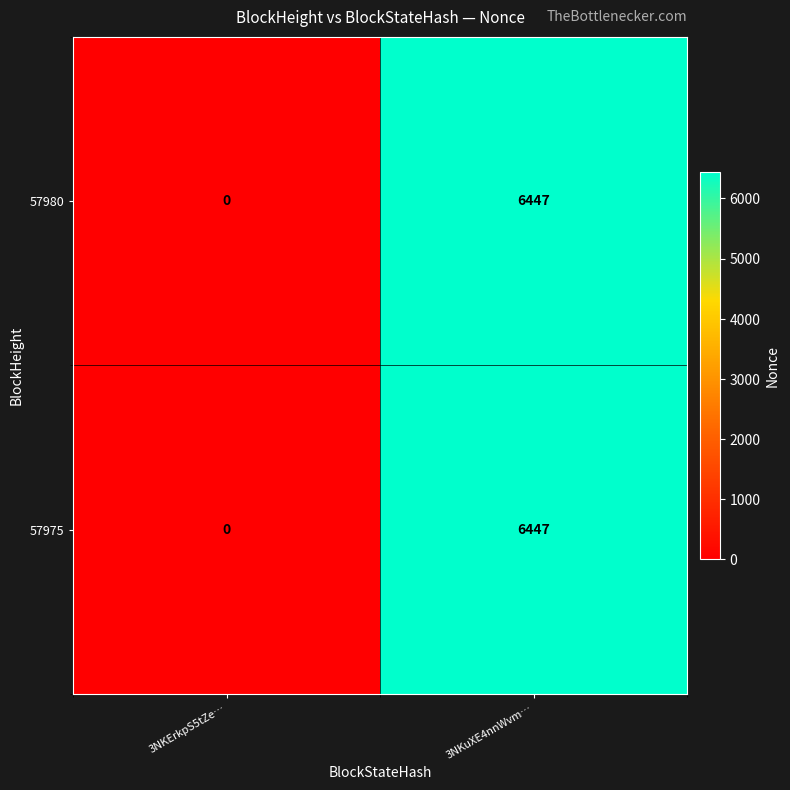

How many categories are shown in the chart?

2